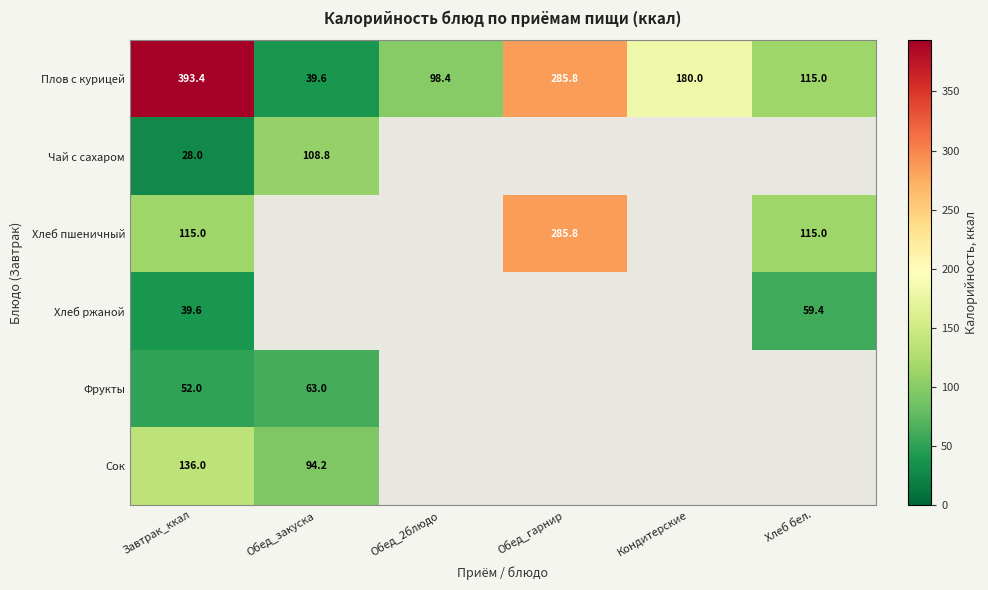

At how many categories does at least one series exceed 133?

3